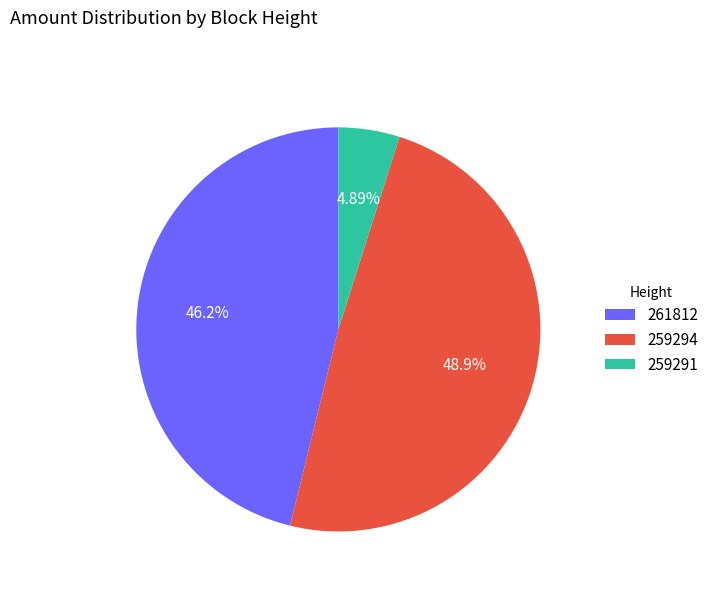

What portion of the pie excludes 261812?

53.8%